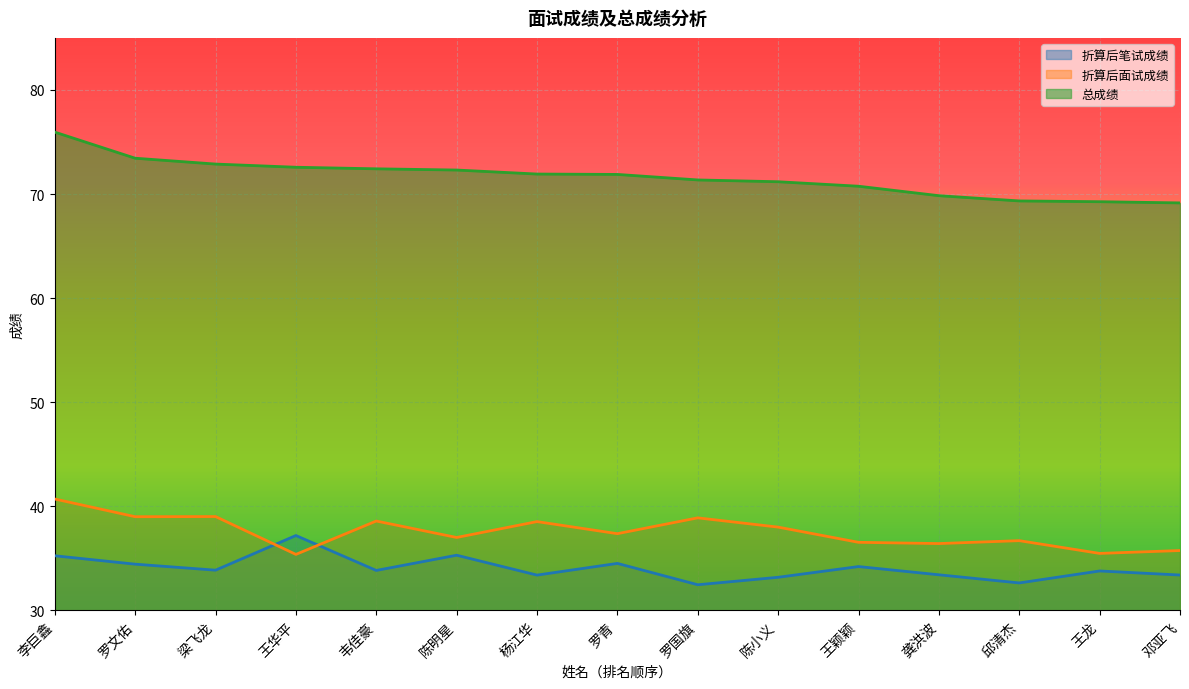

What is the minimum value shown in the chart?

32.5